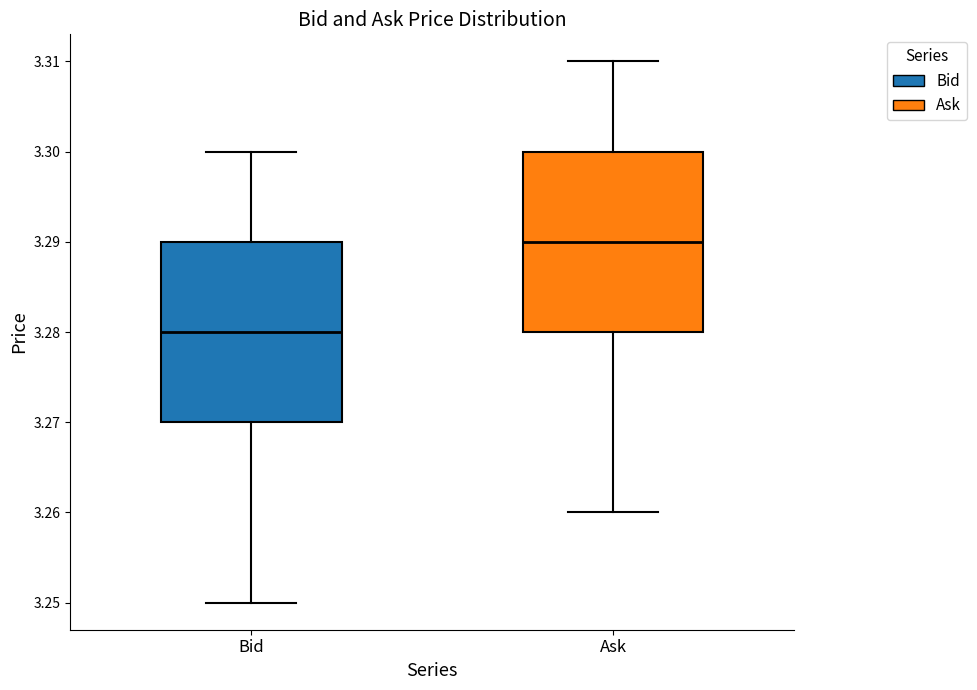

Reading left to right, read every box against the y-axis: the position of its median line, the range the box covers, and the ends of its whiskers. The values are not printed on the chart, so give them approximately, as read against the axis.

Bid: median 3.28, box 3.27 to 3.29, whiskers 3.25 to 3.30
Ask: median 3.29, box 3.28 to 3.30, whiskers 3.26 to 3.31